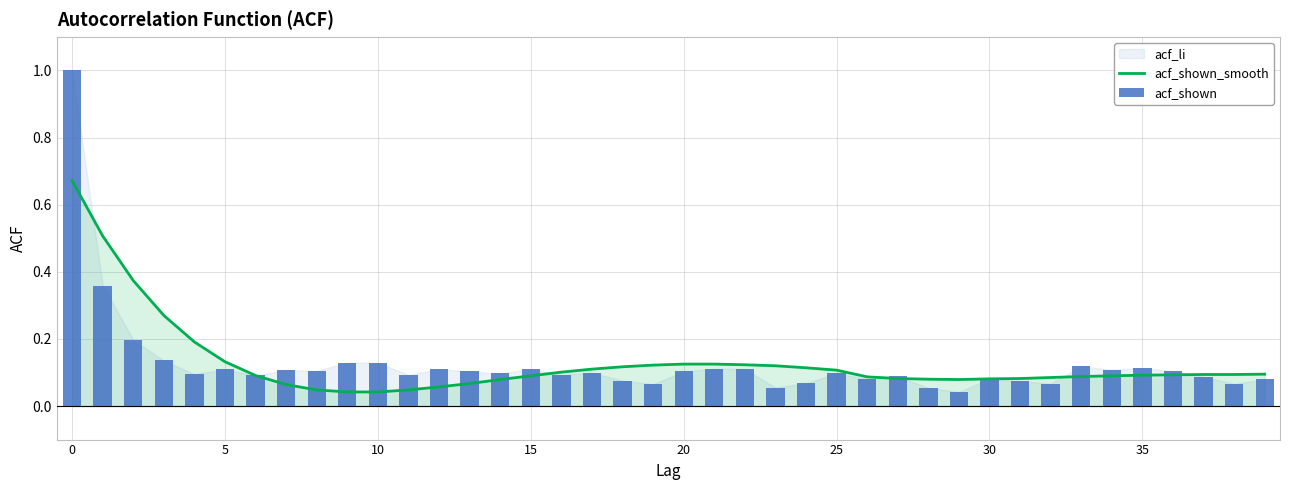

At how many categories does at least one series exceed 0?

40